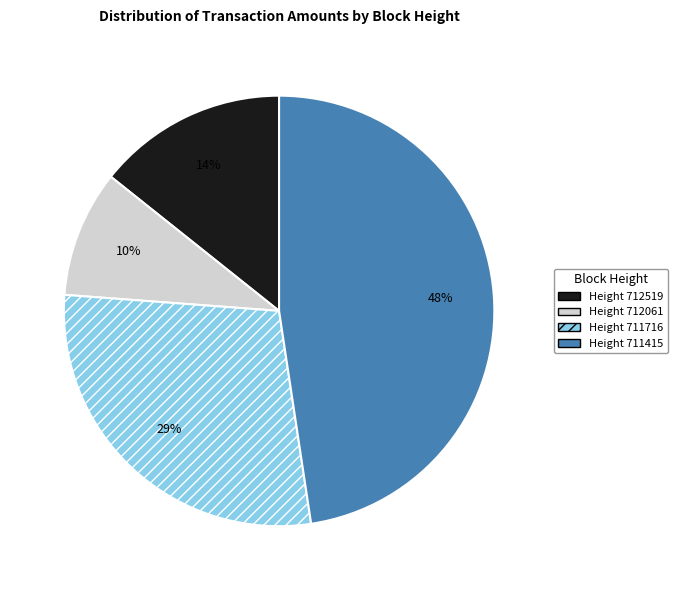

Is it true that Height 711415 is 48% of the pie?

True